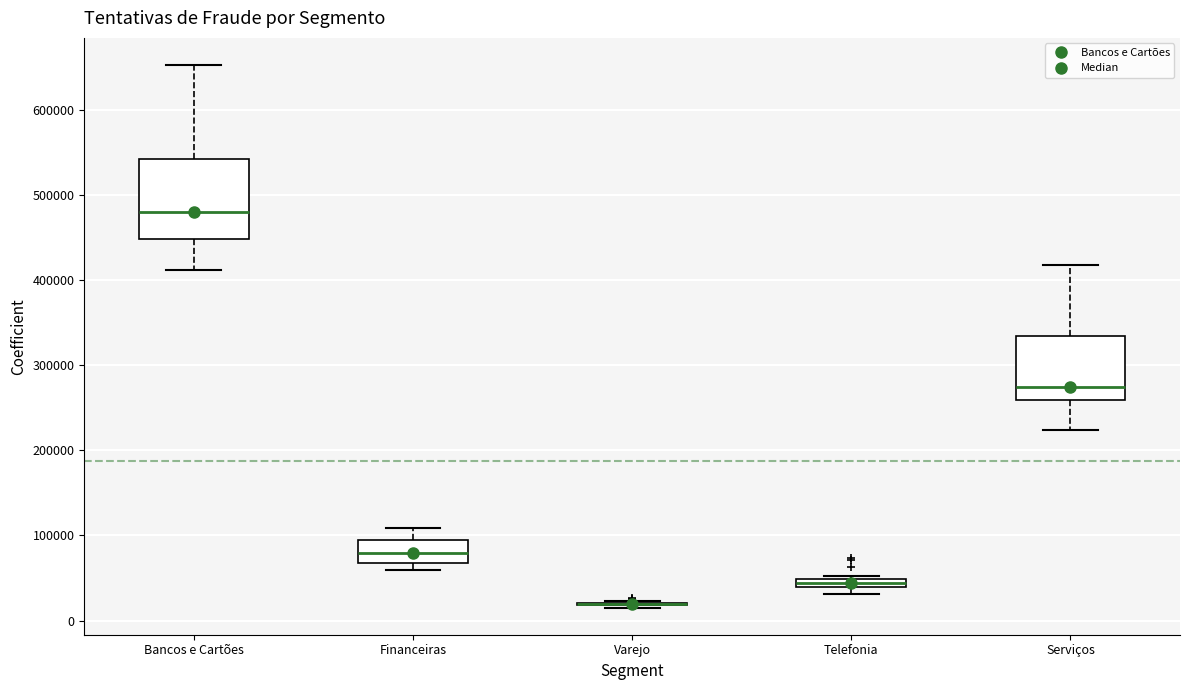

Where is the lower edge of the box for Telefonia on the y-axis? The values are not printed on the chart, so give them approximately, as read against the axis.

40000